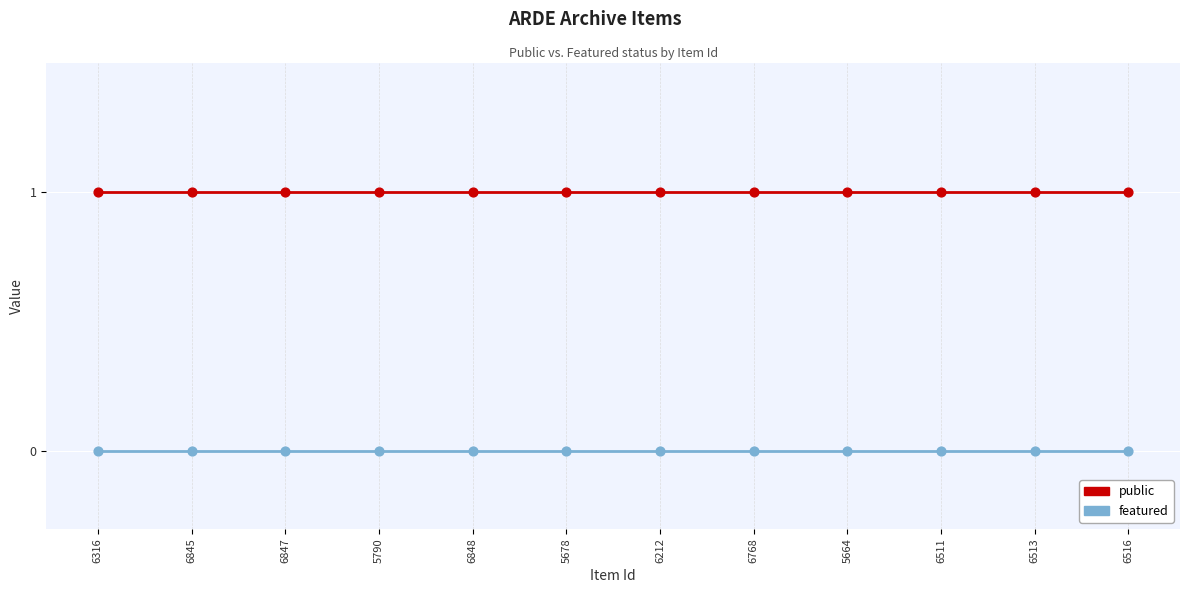

True or false: featured and public cross at least once.

False